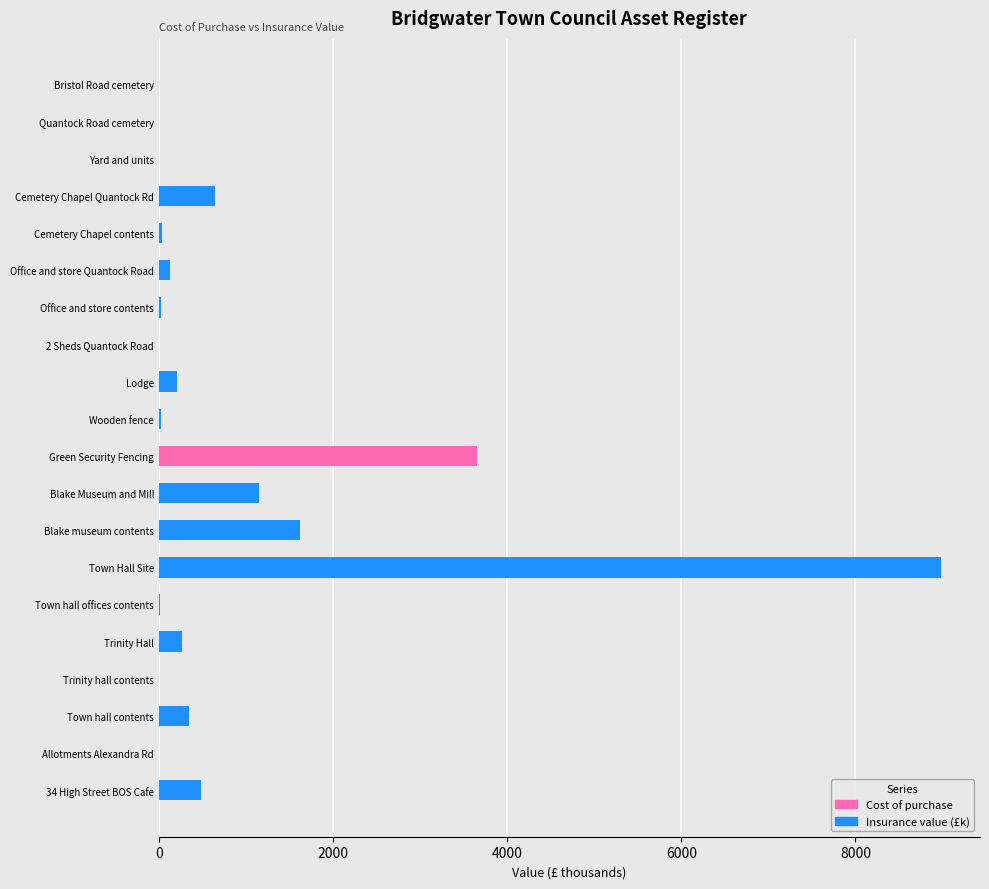

True or false: Cost of purchase has a value of 3650.0 at Green Security Fencing.

True